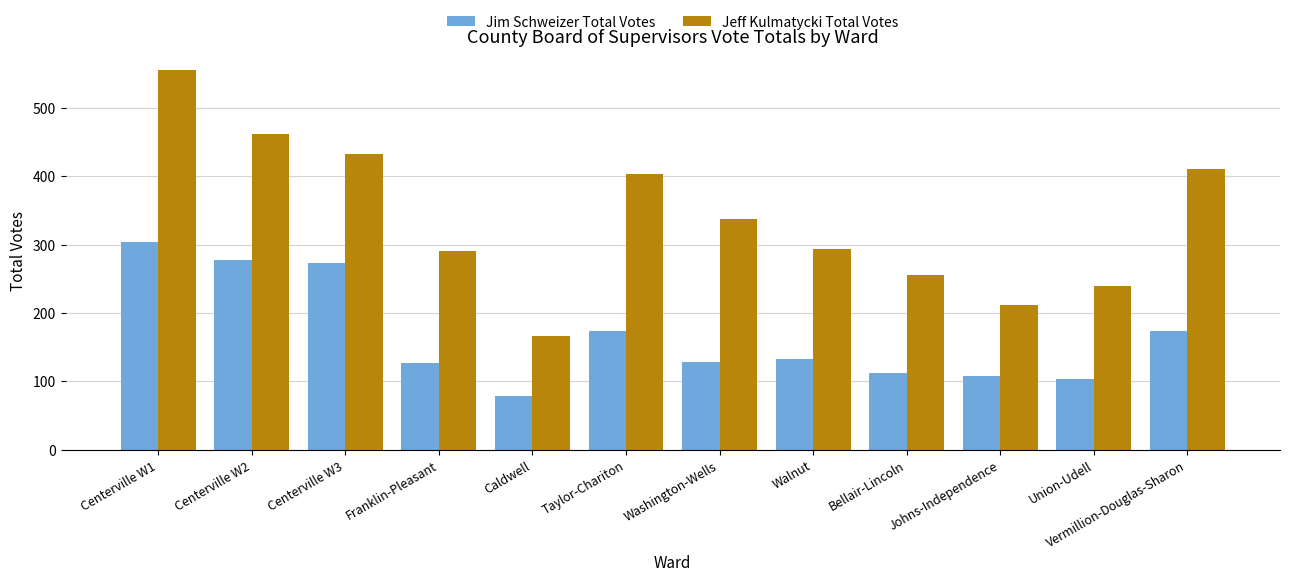

List the series in order of their overall mean, highest first.

Jeff Kulmatycki Total Votes, Jim Schweizer Total Votes